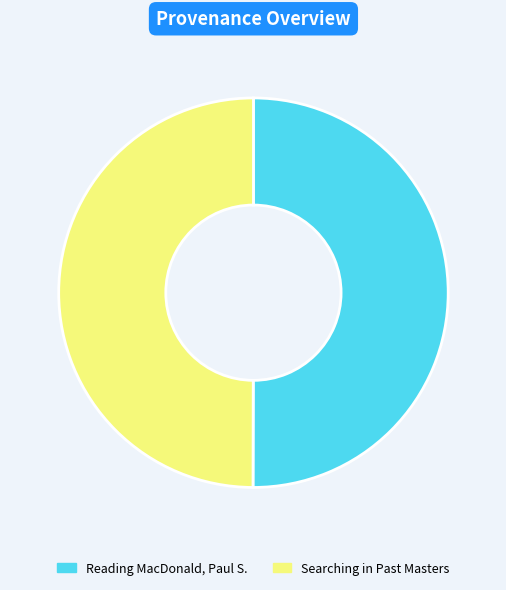

Is the sum of Searching in Past Masters and Reading MacDonald, Paul S. greater than half?

Yes